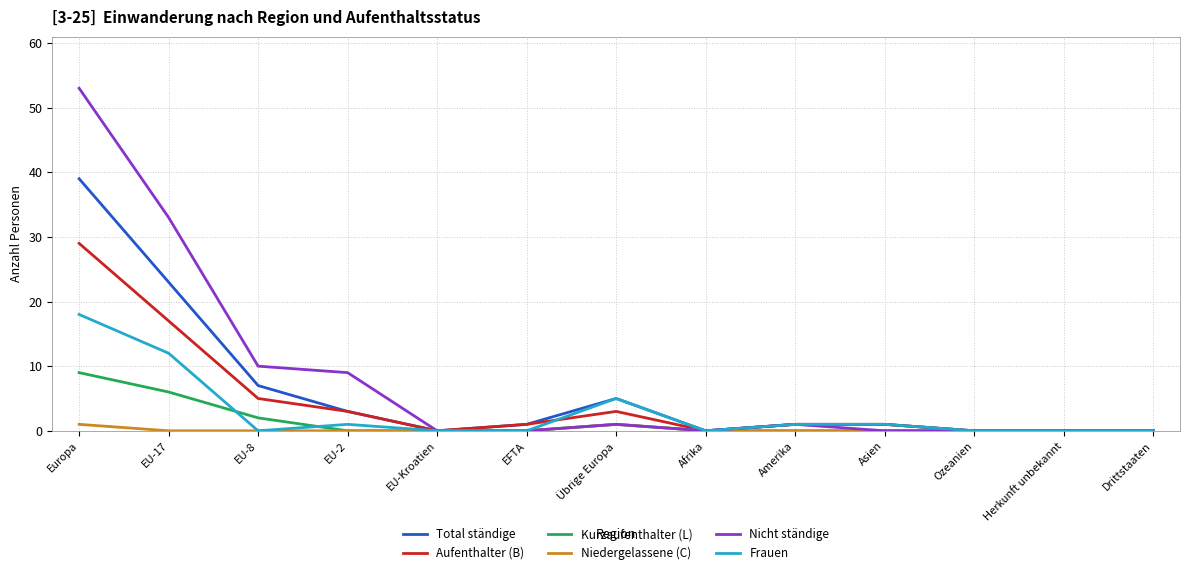

The value of Total ständige at Übrige Europa is 5. True or false?

True